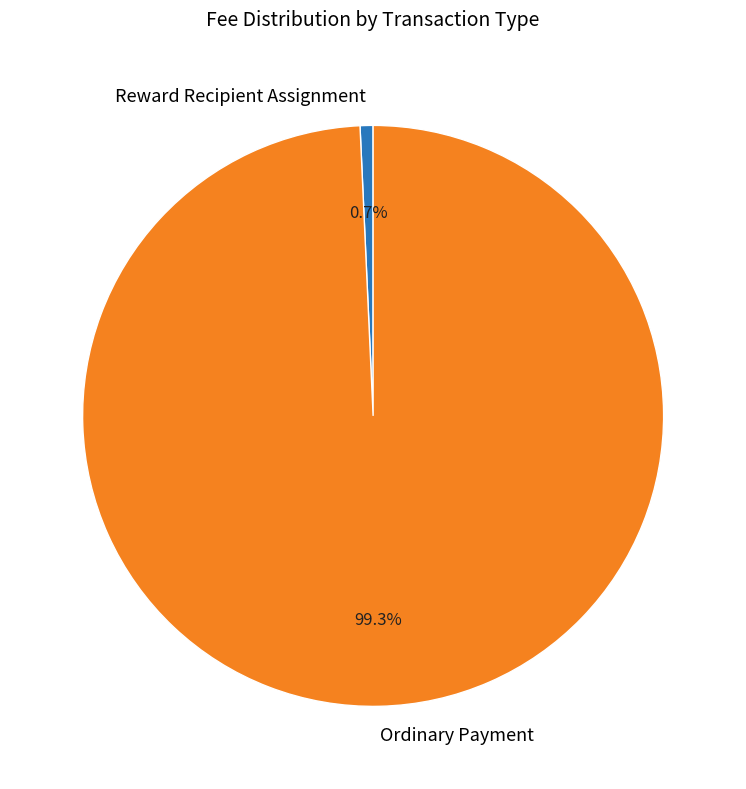

Do Reward Recipient Assignment and Ordinary Payment together represent more than half of the pie?

Yes